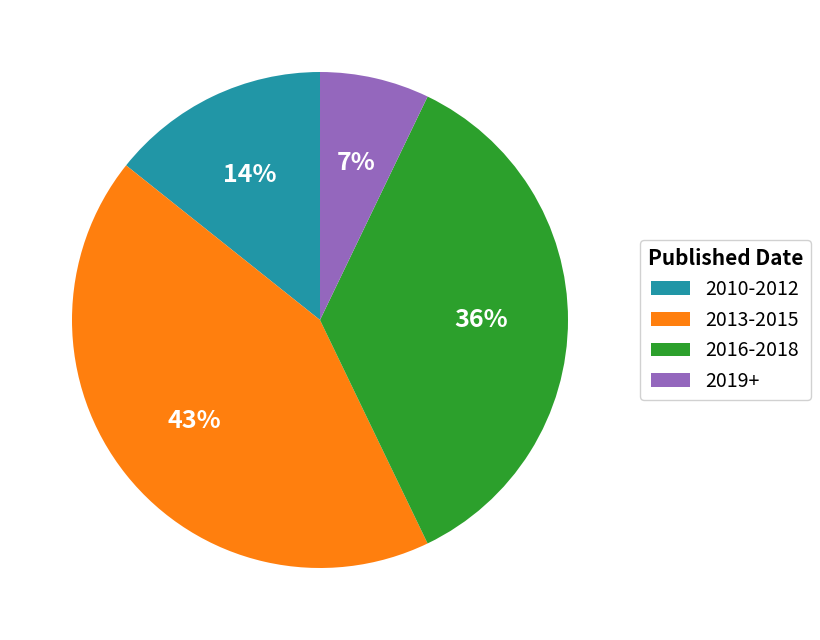

Does any single category account for the majority?

No